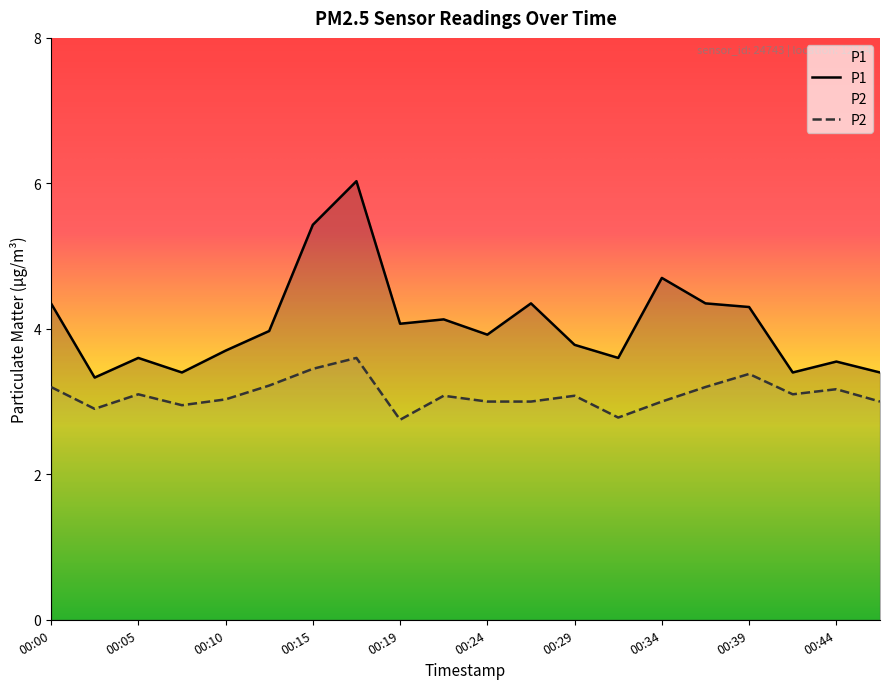

What is the value of the P1 point at the 14th from the left?

3.6